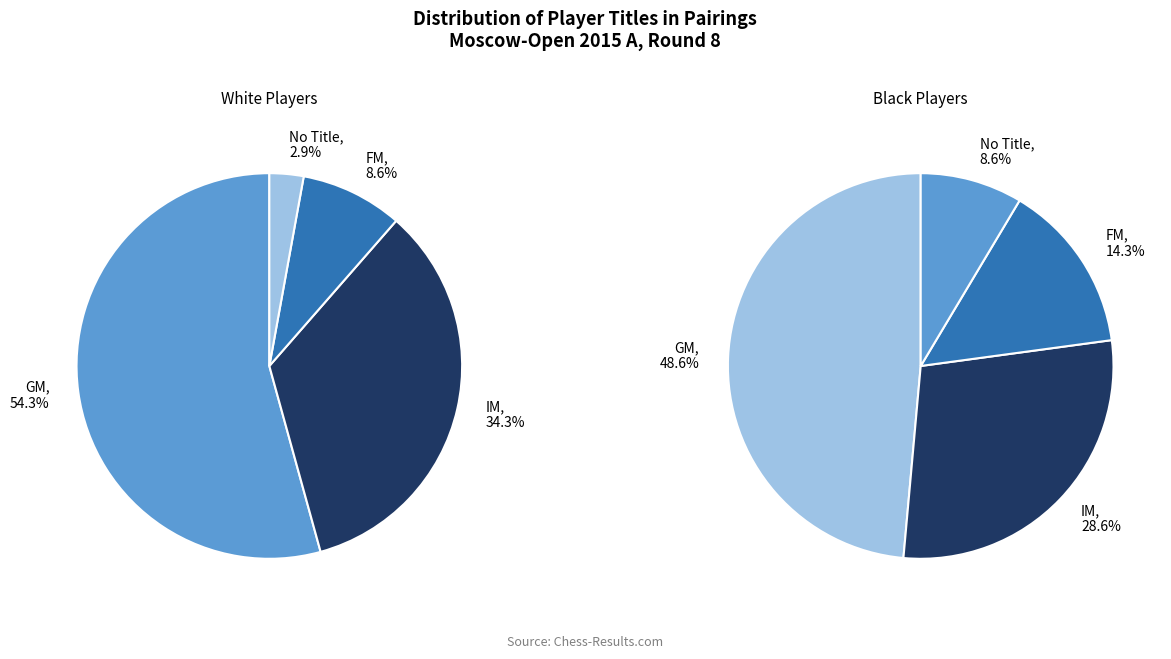

What is the ratio of the value at  to the value at GM?

0.2